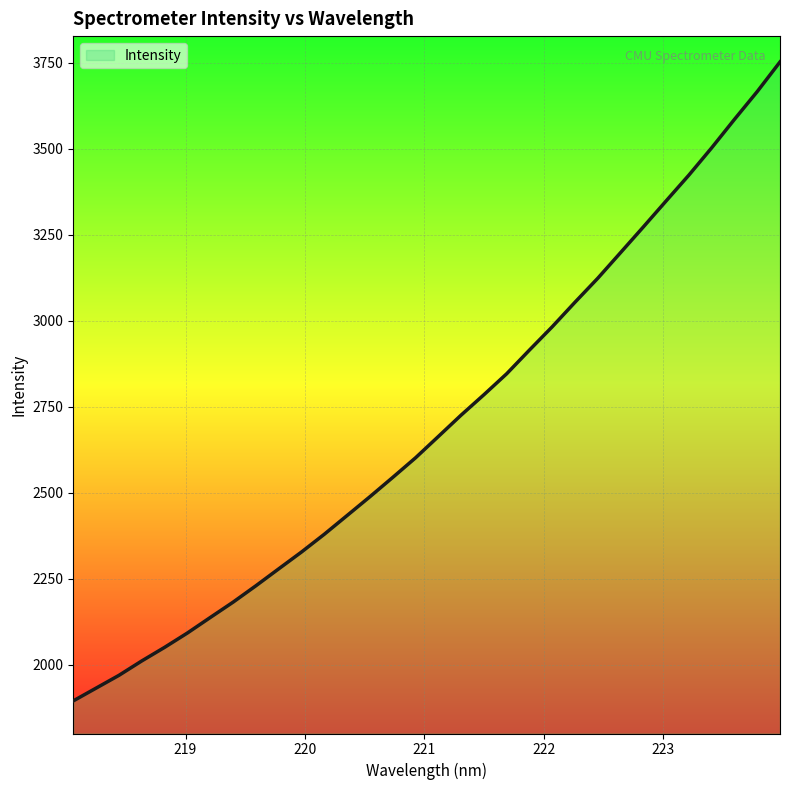

What is the minimum value shown in the chart?

1895.4